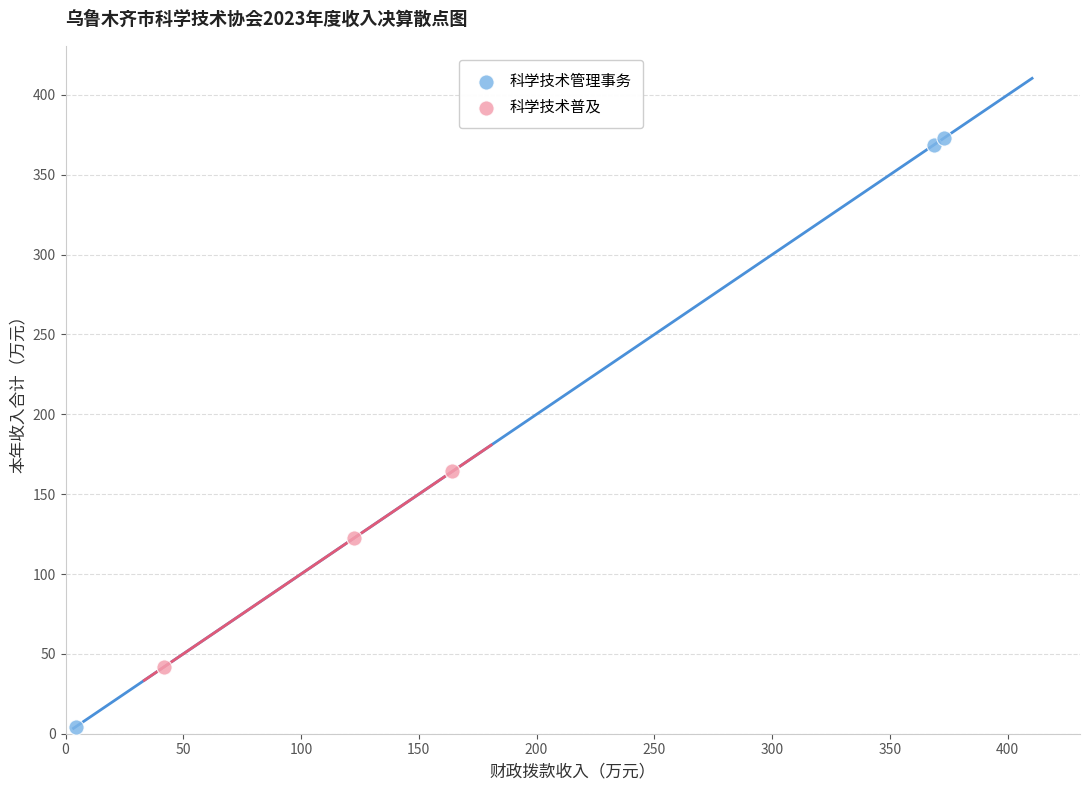

Which series reaches the maximum Y coordinate?

科学技术管理事务